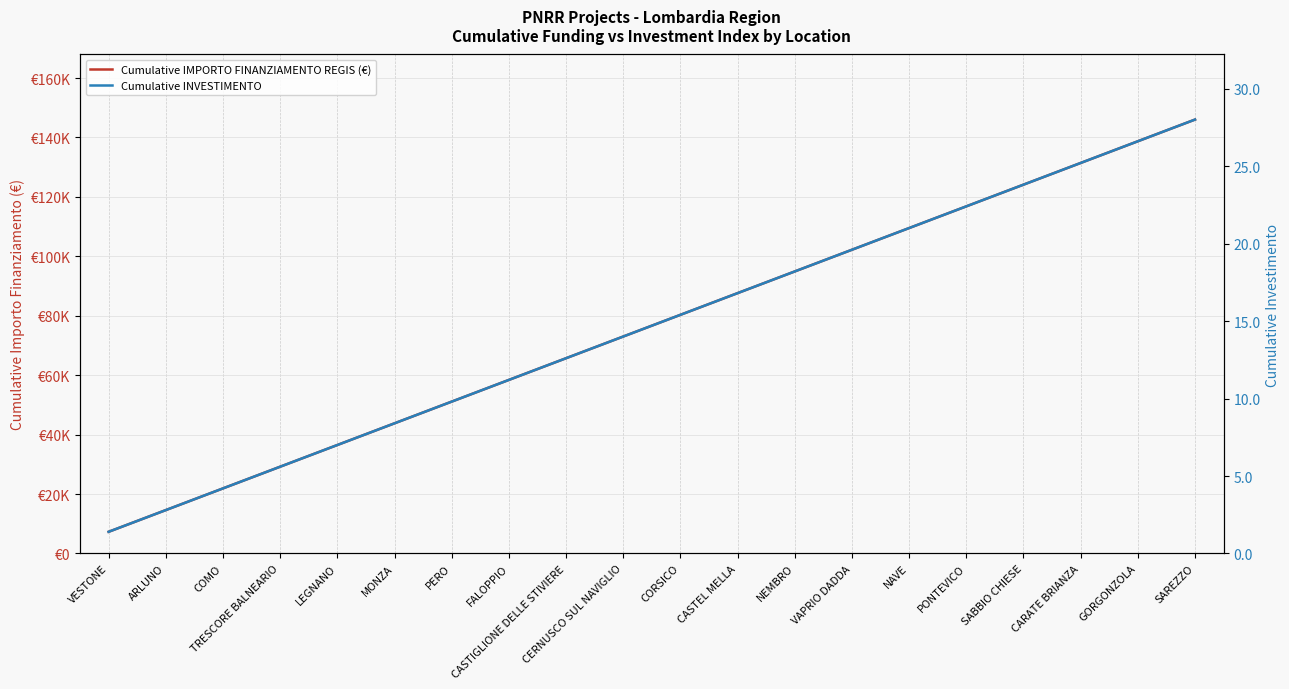

Which category has the lowest value across all series?

VESTONE